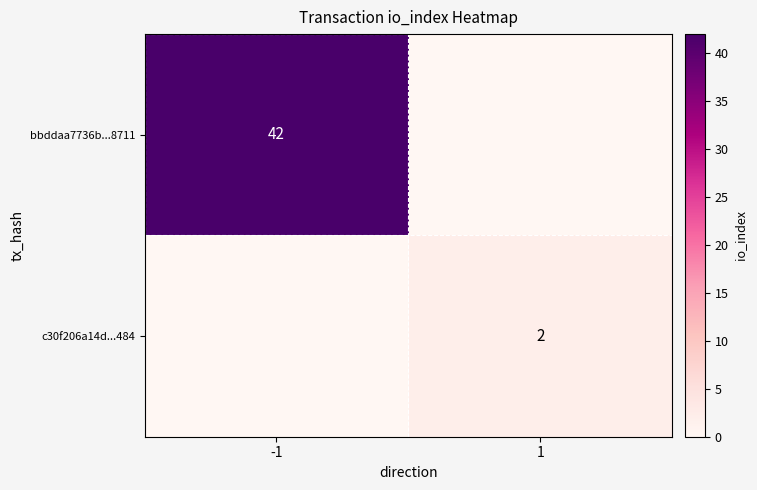

The value of c30f206a14d...484 at 1 is 2. True or false?

True